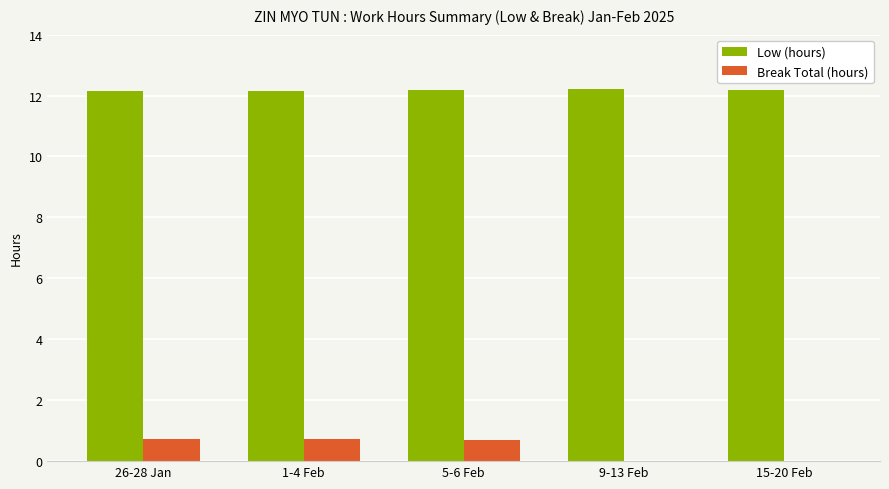

What are all the series names shown in the legend?

Low (hours), Break Total (hours)